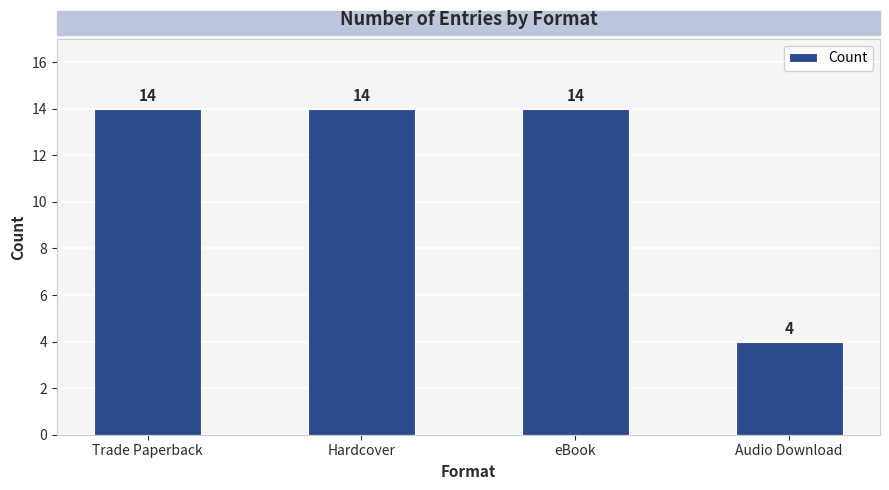

Which label corresponds to the smallest value in the chart?

Audio Download